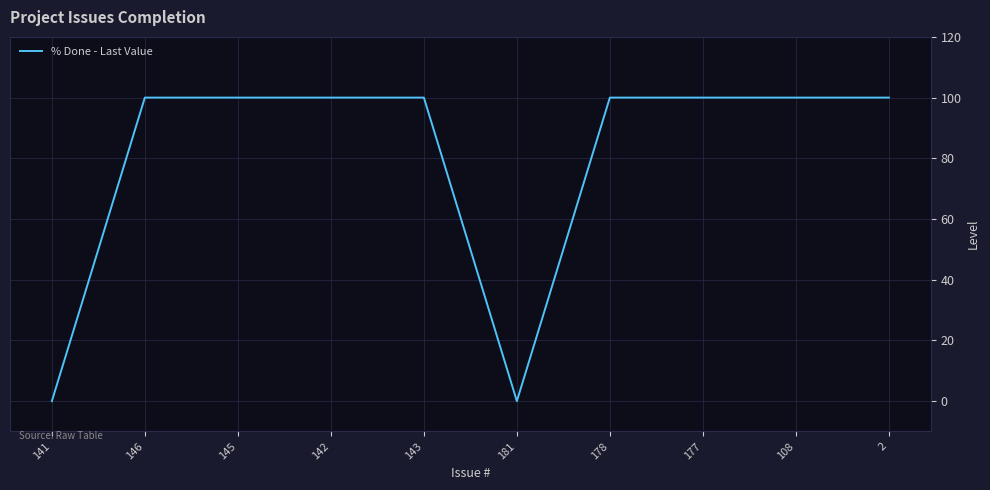

Reading left to right, transcribe all the data shown in this chart.

141=0	146=100	145=100	142=100	143=100	181=0	178=100	177=100	108=100	2=100